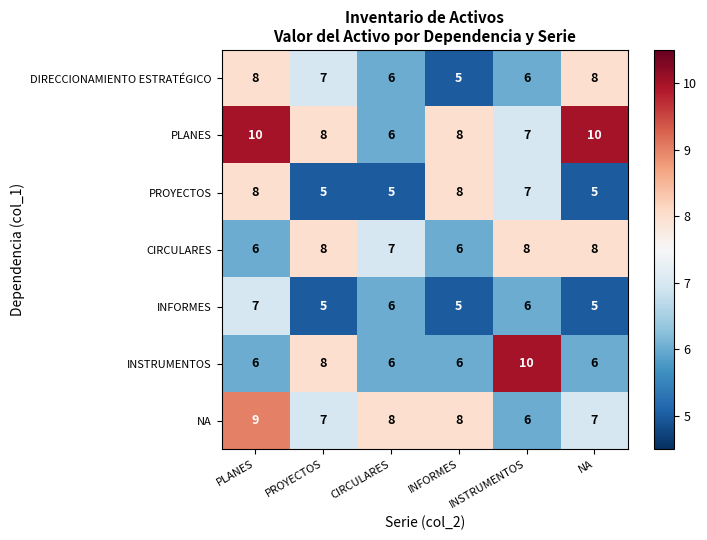

Which series has the largest total across all categories?

PLANES